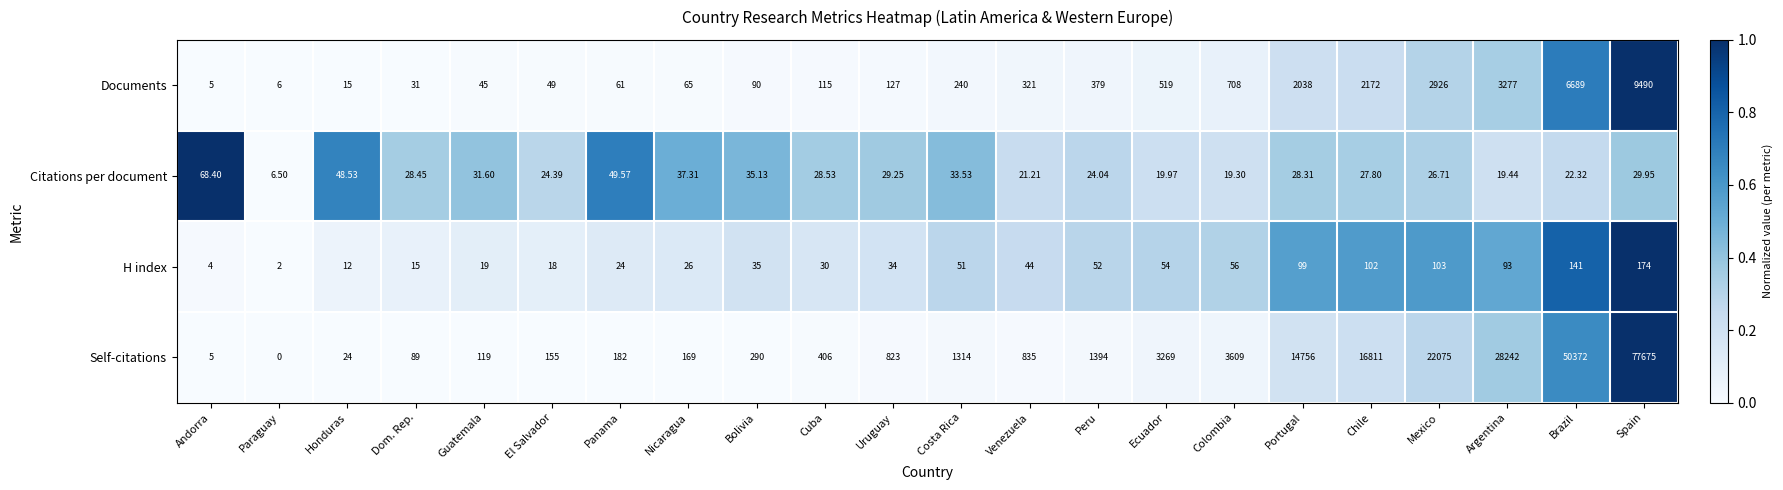

Which series has the largest total across all categories?

Self-citations